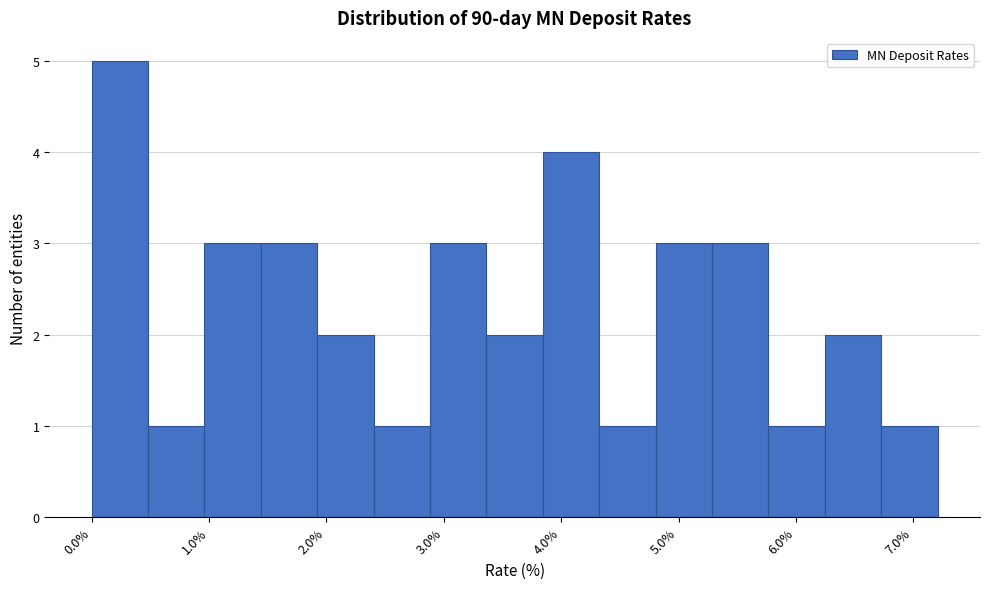

Reading left to right, list every bar in this chart as the range it spans on the x-axis followed by its height. Neither the bar edges nor the heights are printed on the chart, so give them approximately, as read against the axes.

0.0 to 0.5: 5
0.5 to 1.0: 1
1.0 to 1.4: 3
1.4 to 1.9: 3
1.9 to 2.4: 2
2.4 to 2.9: 1
2.9 to 3.4: 3
3.4 to 3.8: 2
3.8 to 4.3: 4
4.3 to 4.8: 1
4.8 to 5.3: 3
5.3 to 5.8: 3
5.8 to 6.2: 1
6.2 to 6.7: 2
6.7 to 7.2: 1